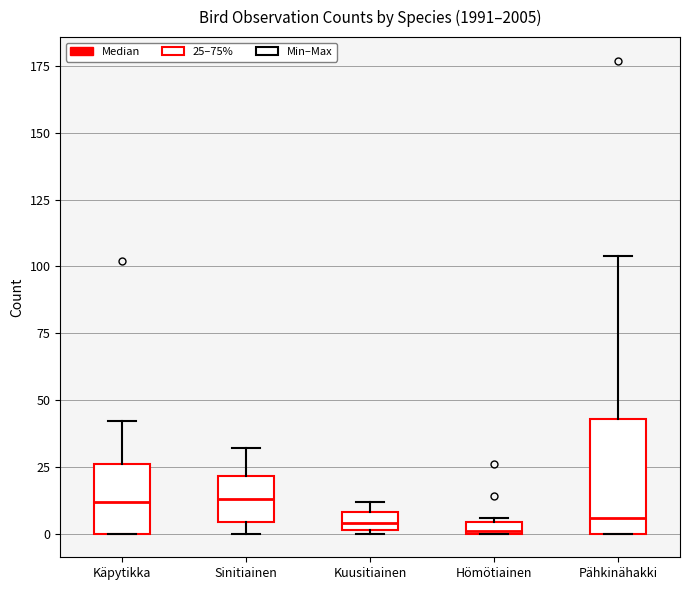

Where does the upper whisker of the box for Pähkinähakki end on the y-axis? The values are not printed on the chart, so give them approximately, as read against the axis.

105